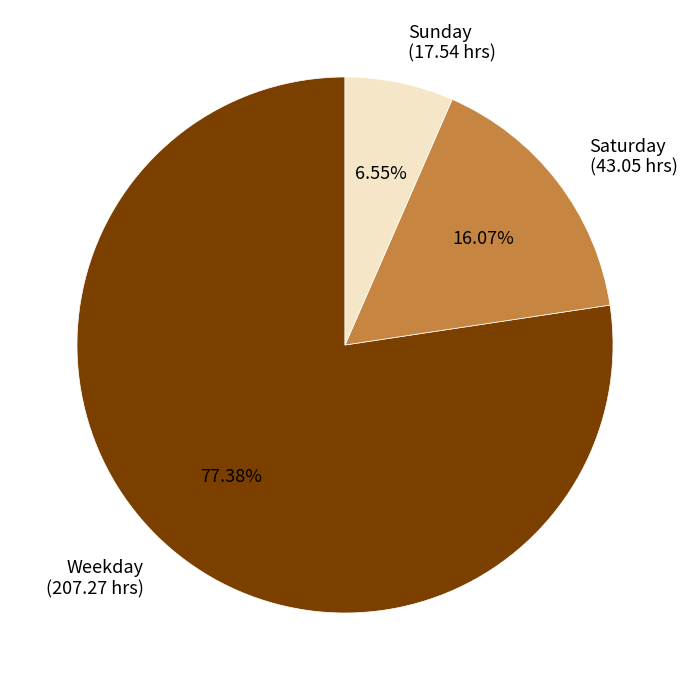

Is there a majority slice in this chart?

Yes